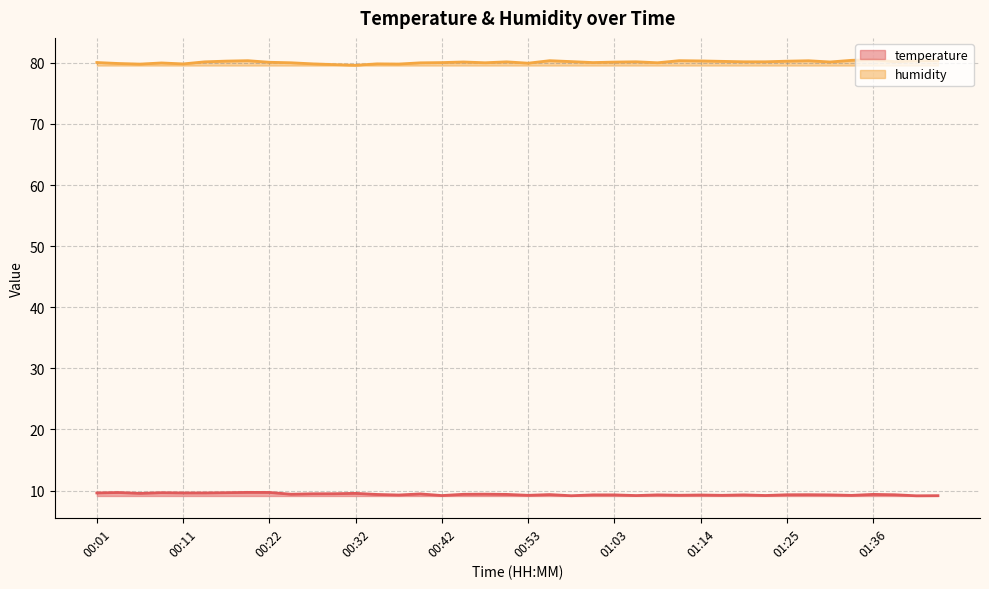

List the series in order of their peak value, highest first.

humidity, temperature